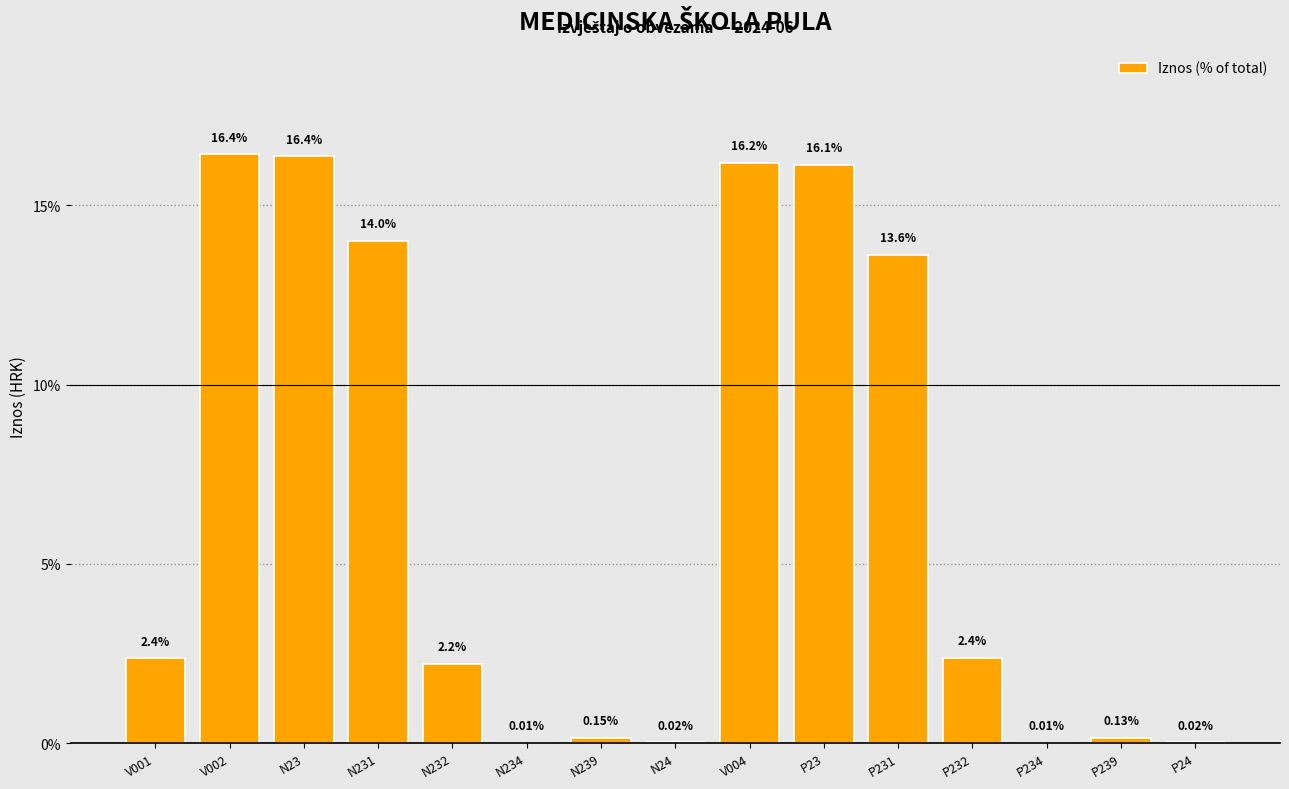

Which has a higher value, P232 or N24?

P232